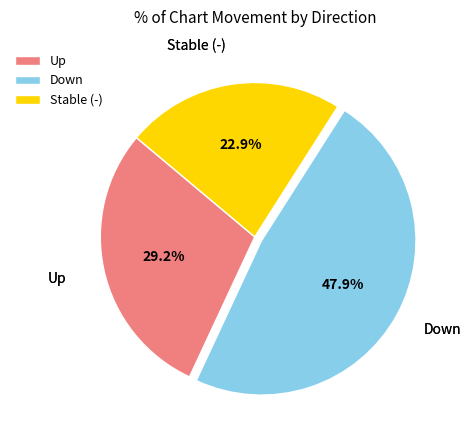

What is the smallest slice in the pie chart?

Stable (-)